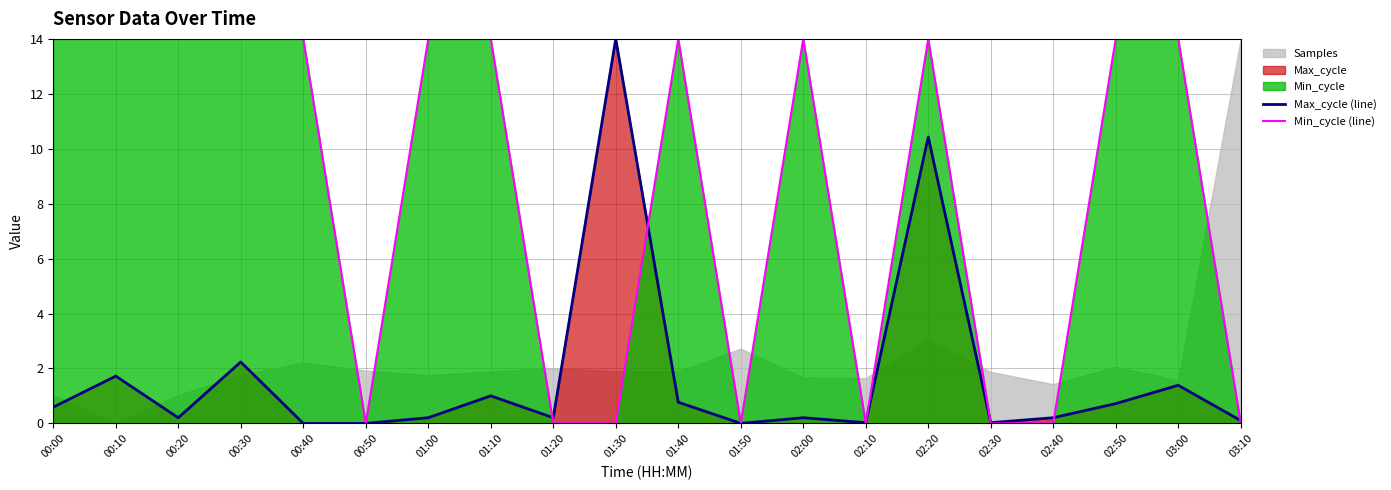

Is it true that Min_cycle (line) equals 5.9 at 00:10?

False